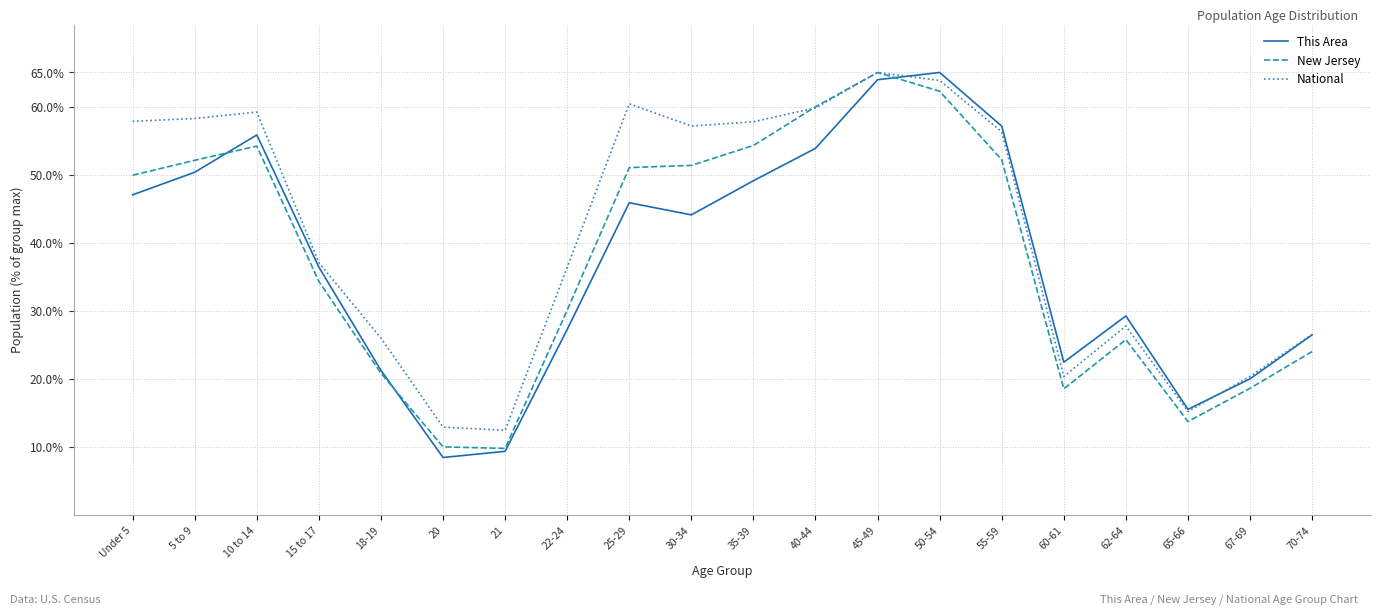

Which series has the largest total across all categories?

National